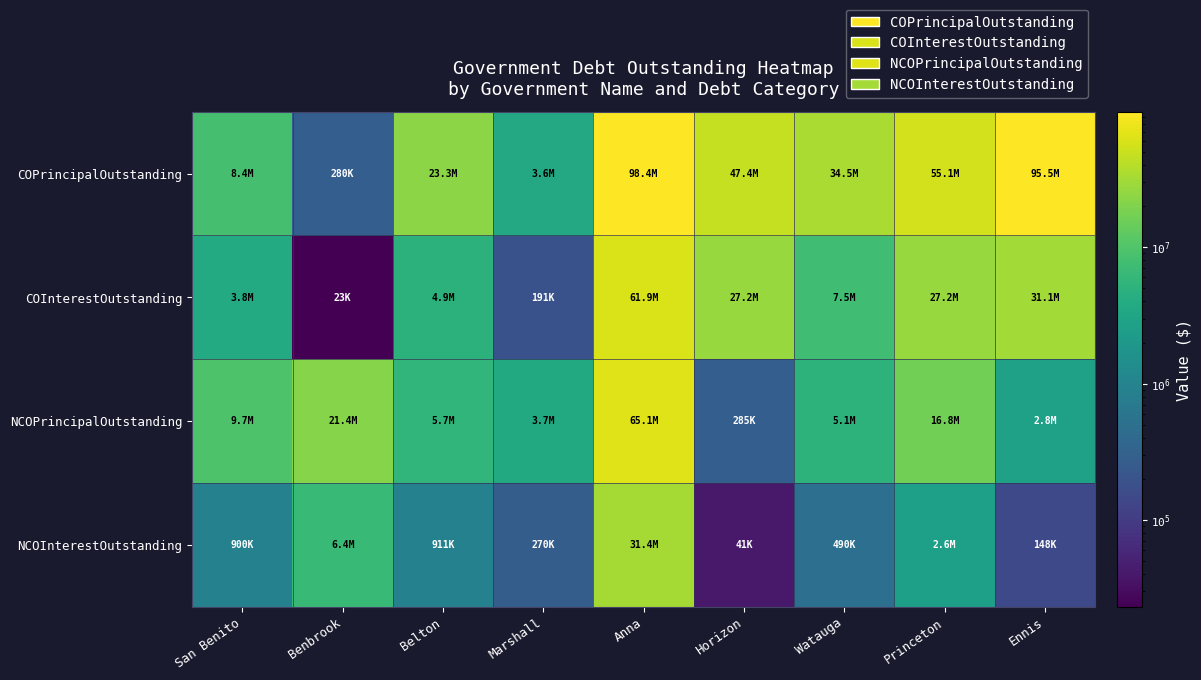

Reading right to left, what are all the values shown in this chart?

COPrincipalOutstanding: Ennis=95504000.0	Princeton=55115000.0	Watauga=34490000.0	Horizon=47405000.0	Anna=98415000.0	Marshall=3620000.0	Belton=23305000.0	Benbrook=280000.0	San Benito=8410000.0
COInterestOutstanding: Ennis=31093994.4	Princeton=27171540.8	Watauga=7516569.0	Horizon=27191046.9	Anna=61919743.8	Marshall=191332.7	Belton=4926480.0	Benbrook=23230.0	San Benito=3780396.8
NCOPrincipalOutstanding: Ennis=2795000.0	Princeton=16765000.0	Watauga=5070000.0	Horizon=285000.0	Anna=65142000.0	Marshall=3740000.0	Belton=5745000.0	Benbrook=21435000.0	San Benito=9655000.0
NCOInterestOutstanding: Ennis=147612.0	Princeton=2615522.5	Watauga=490231.5	Horizon=41277.5	Anna=31435282.6	Marshall=269743.1	Belton=911096.0	Benbrook=6433005.3	San Benito=900284.5